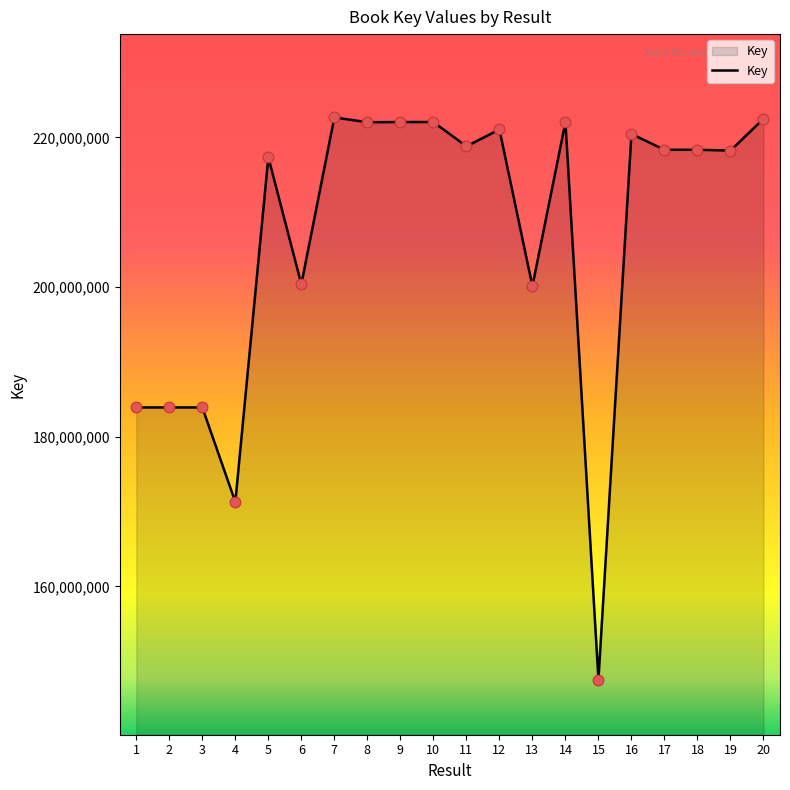

Between 1 and 14, which is larger?

14